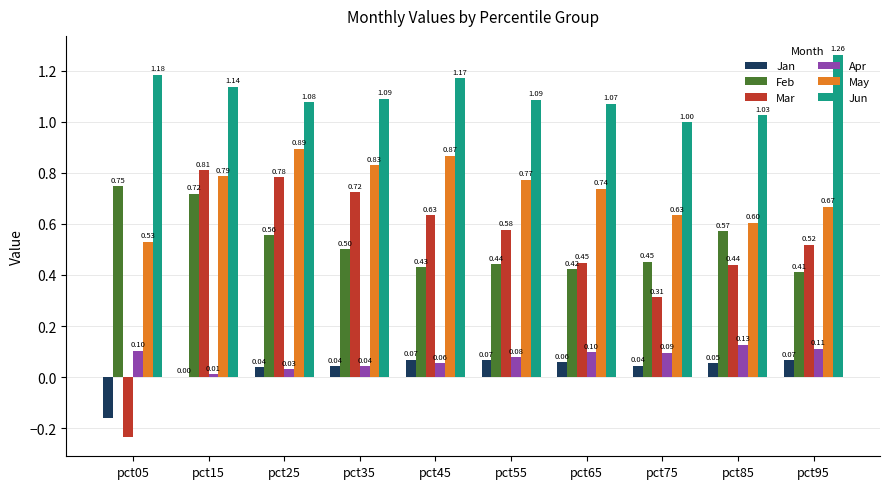

What is the sum of all Jun values?

11.1